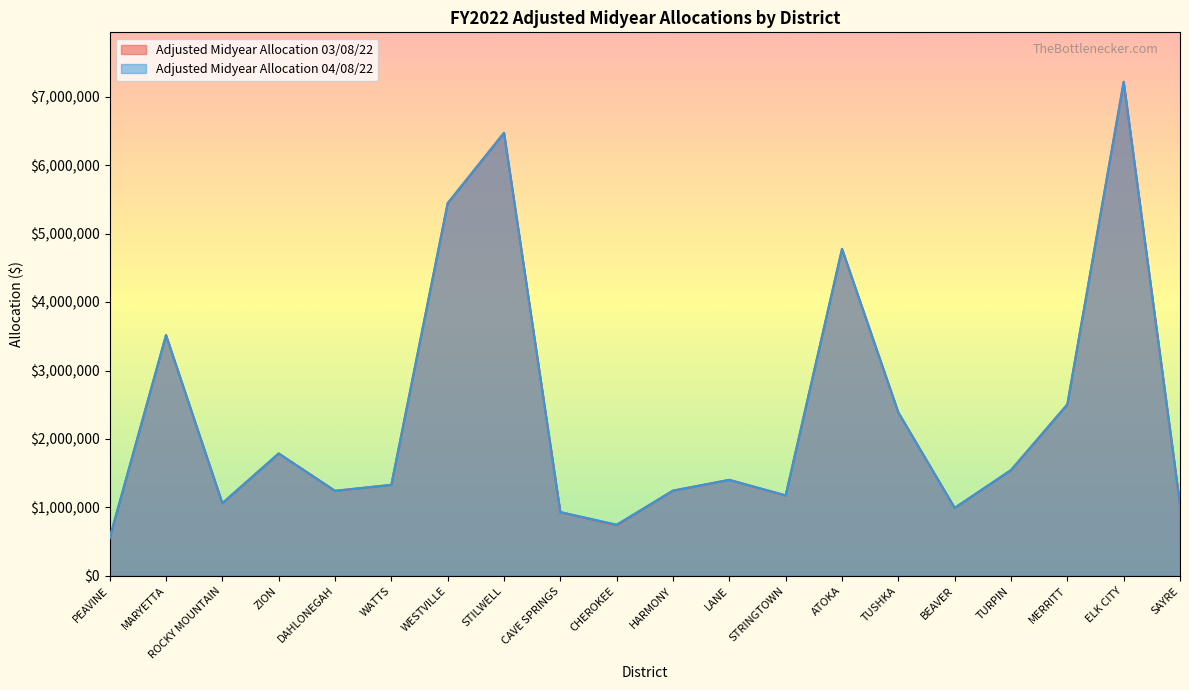

What position from the right is MARYETTA?

19